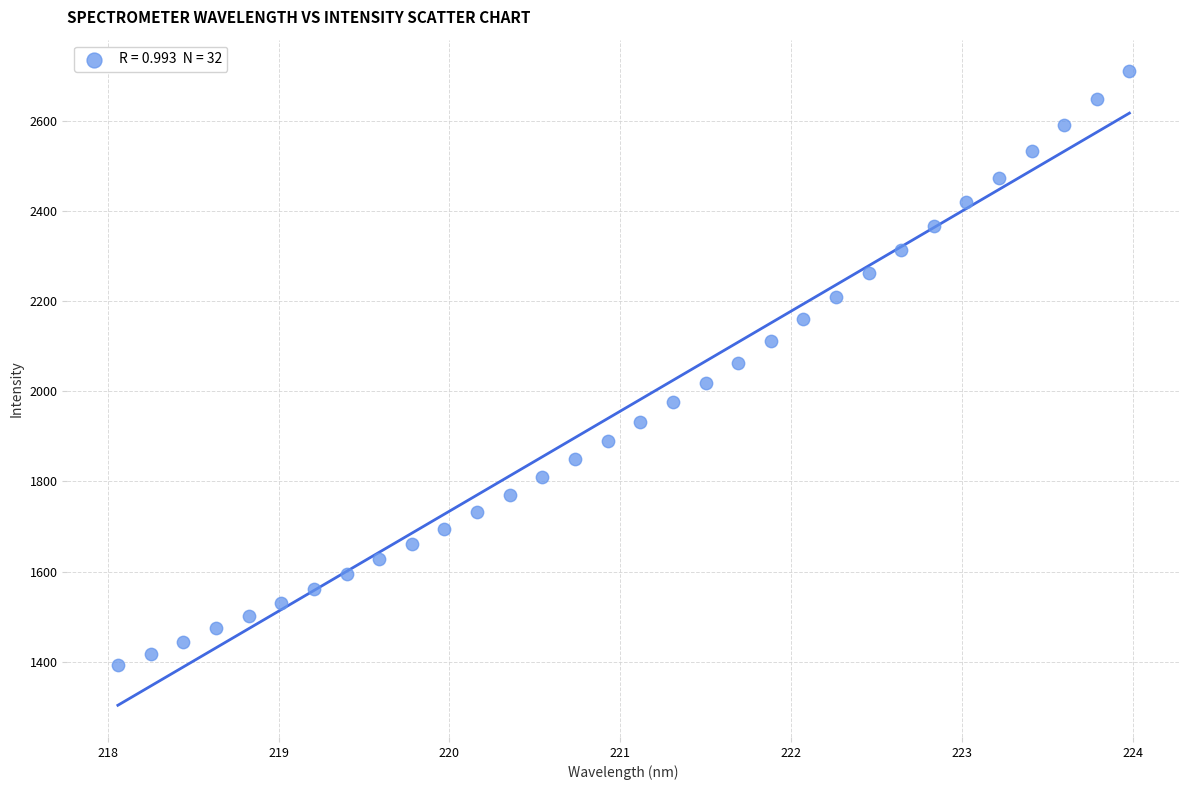

What is the range of Y values (max minus min)?

1316.5